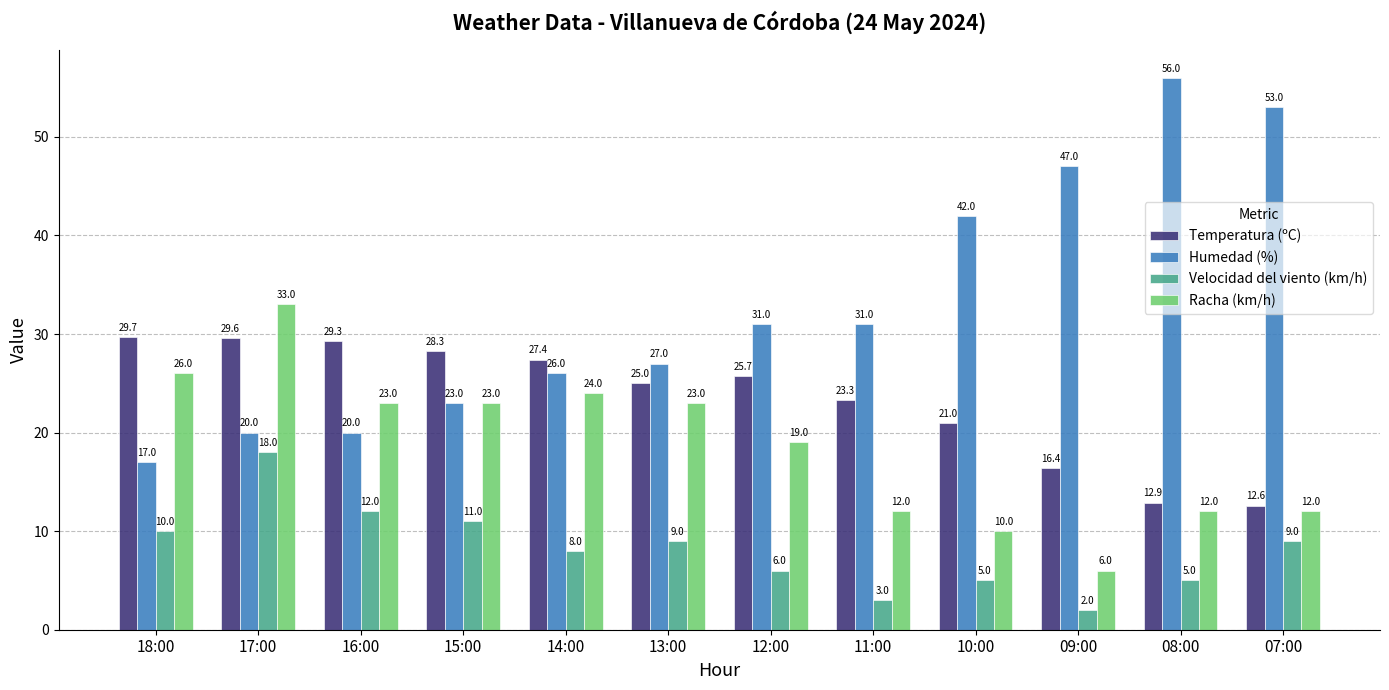

How many series are shown in this chart?

4